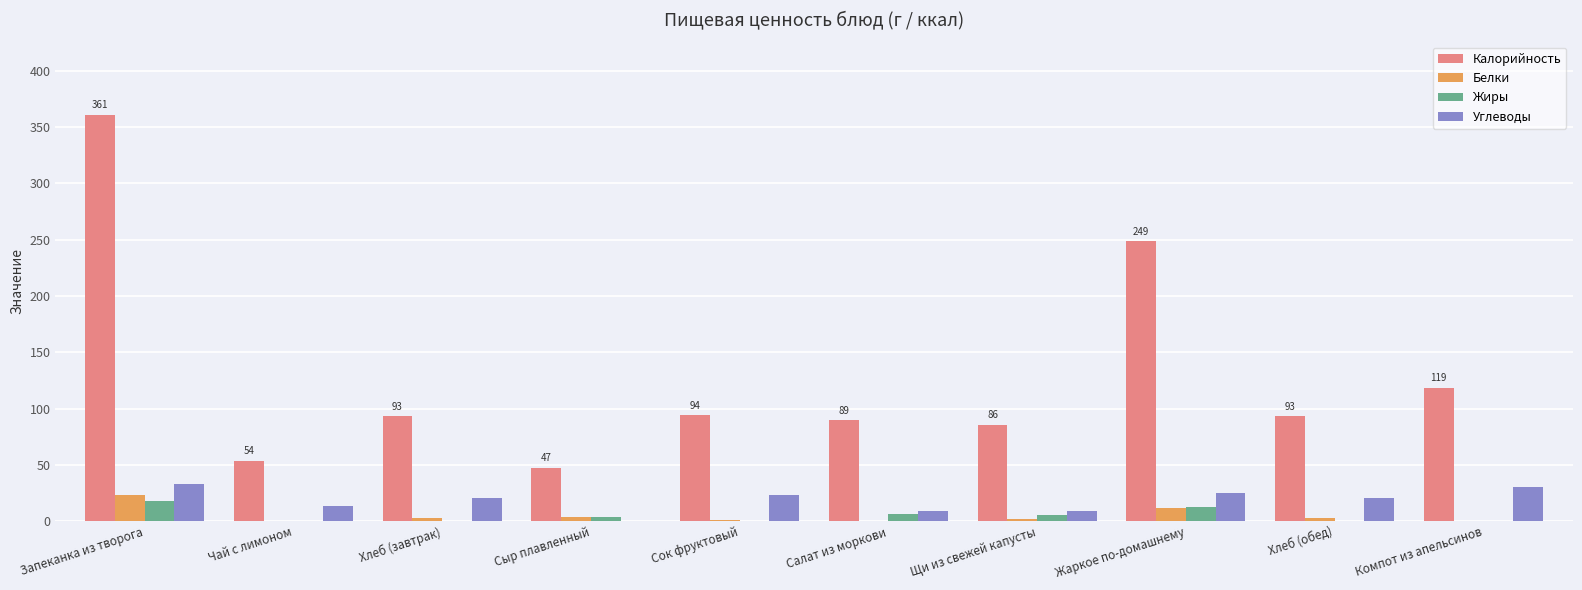

What is the spread (max minus min) of values at Хлеб (завтрак)?

93.0